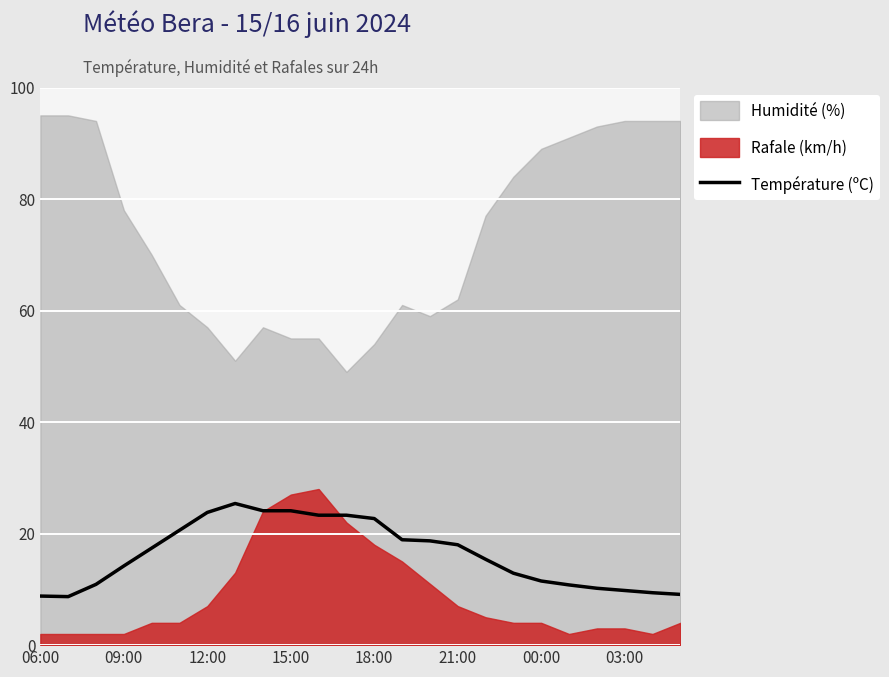

The Température (ºC) series shows 23.8 at 12:00. True or false?

True